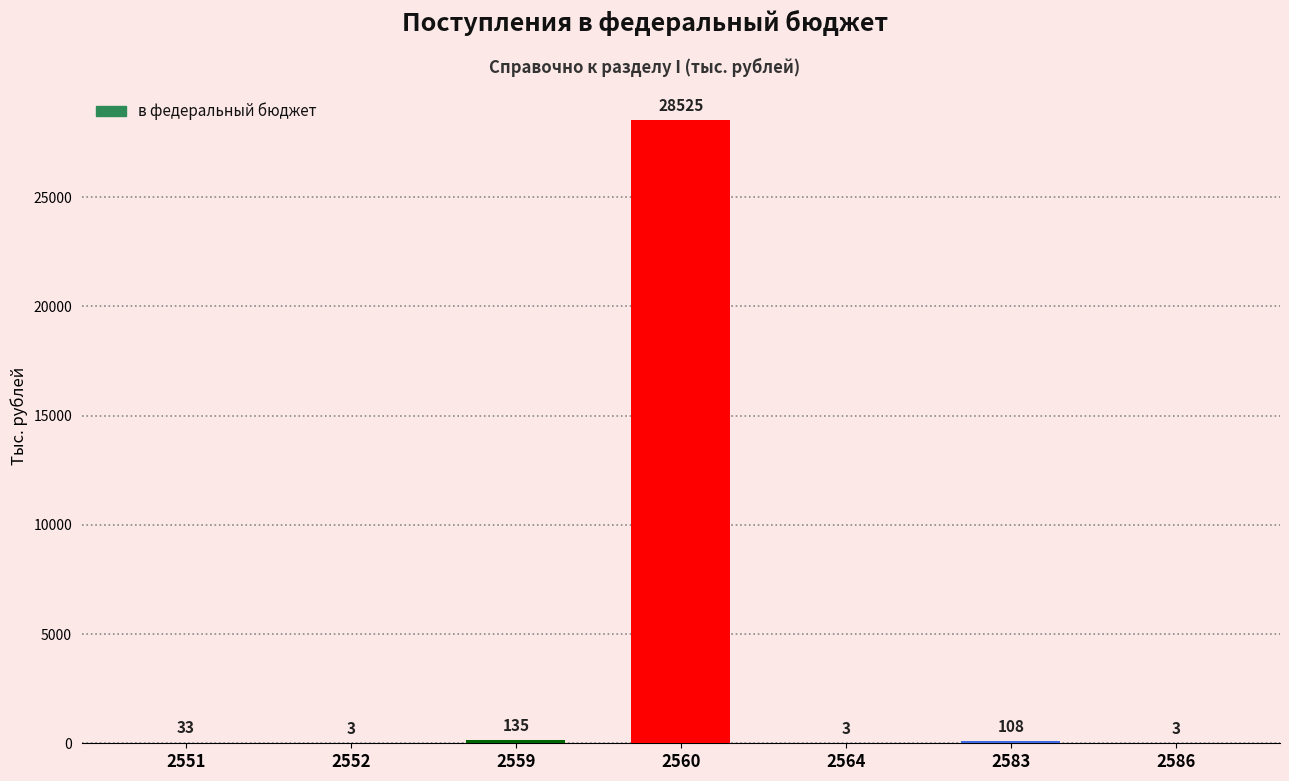

What is the sum of all values?

28810